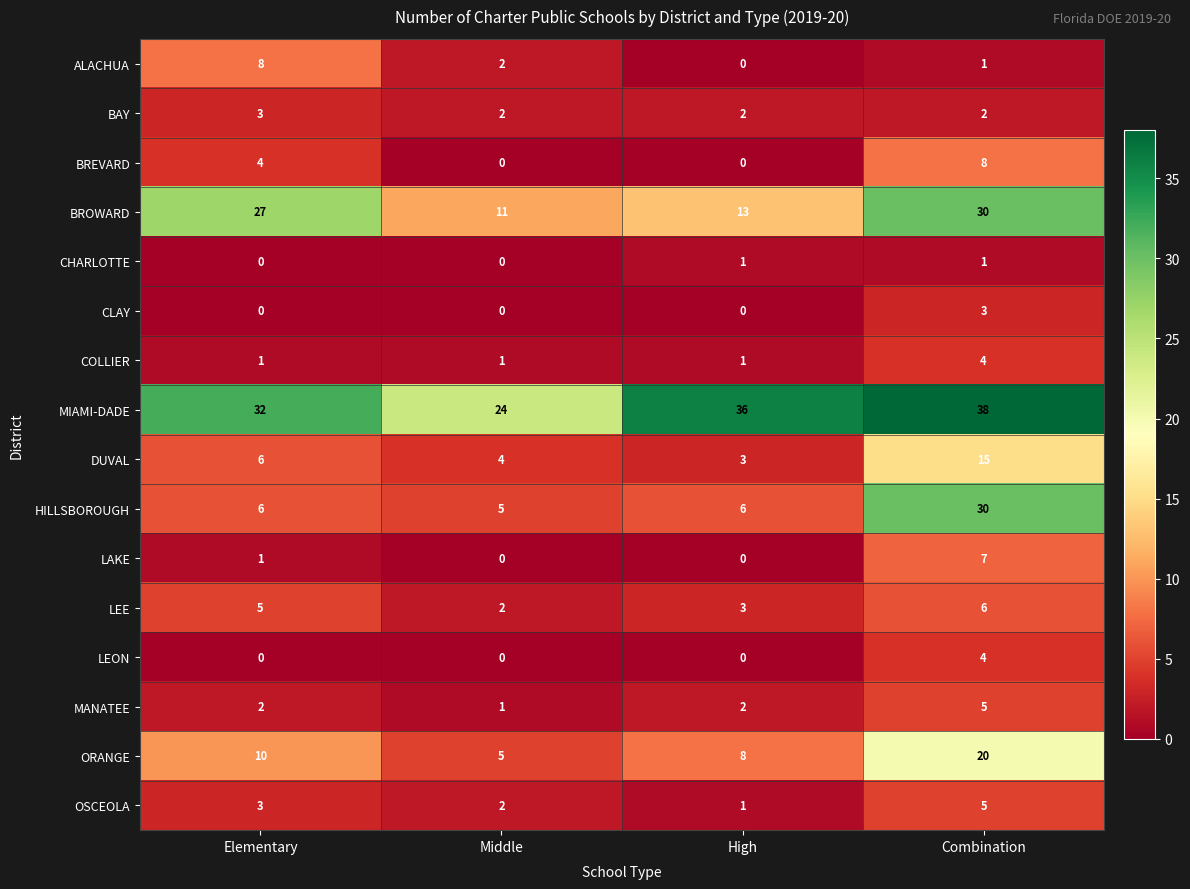

What is the sum of the DUVAL values at Middle and Elementary?

10